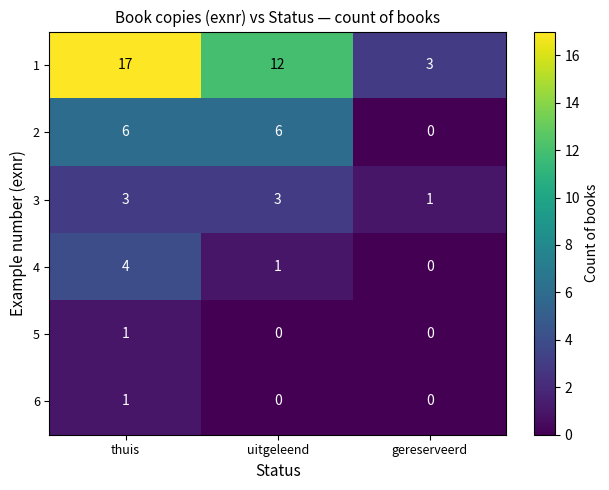

Which category has the highest value across all series?

thuis